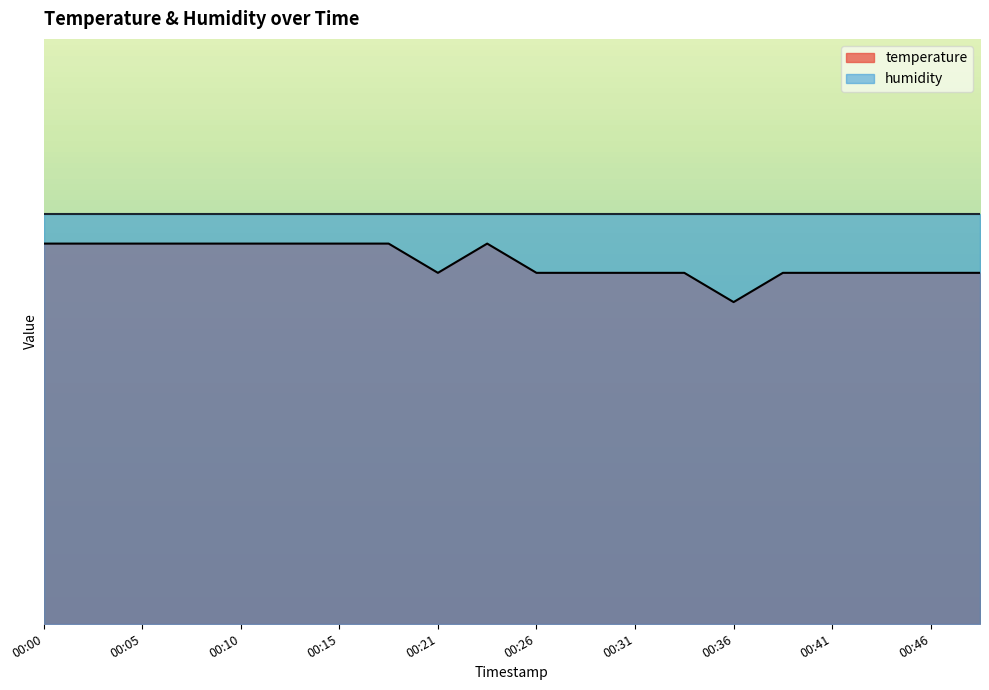

Reading left to right, transcribe all the data shown in this chart.

26.0	26.0	26.0	26.0	26.0	26.0	26.0	26.0	24.0	26.0	24.0	24.0	24.0	24.0	22.0	24.0	24.0	24.0	24.0	24.0